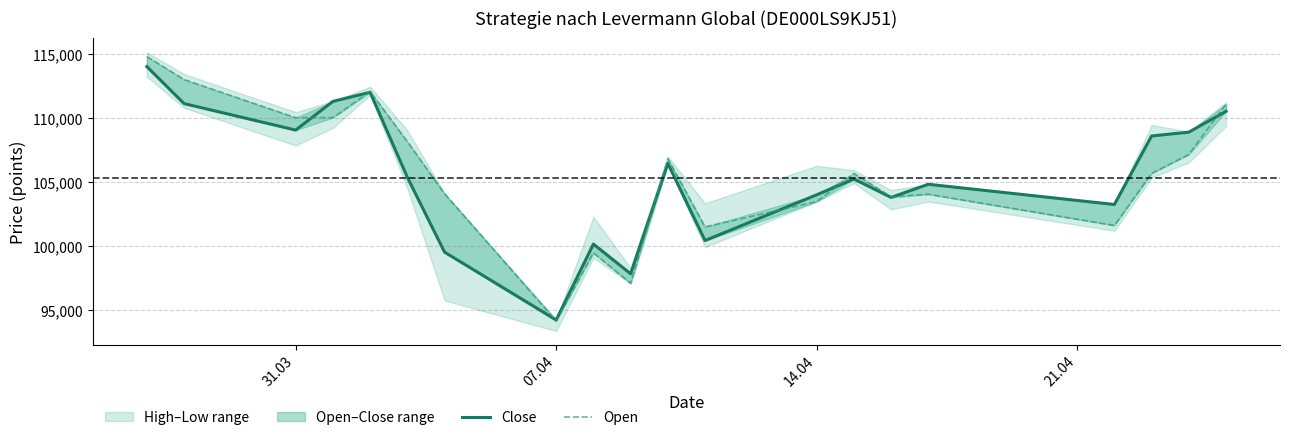

What is the value of the Open point at the 5th from the left?

112100